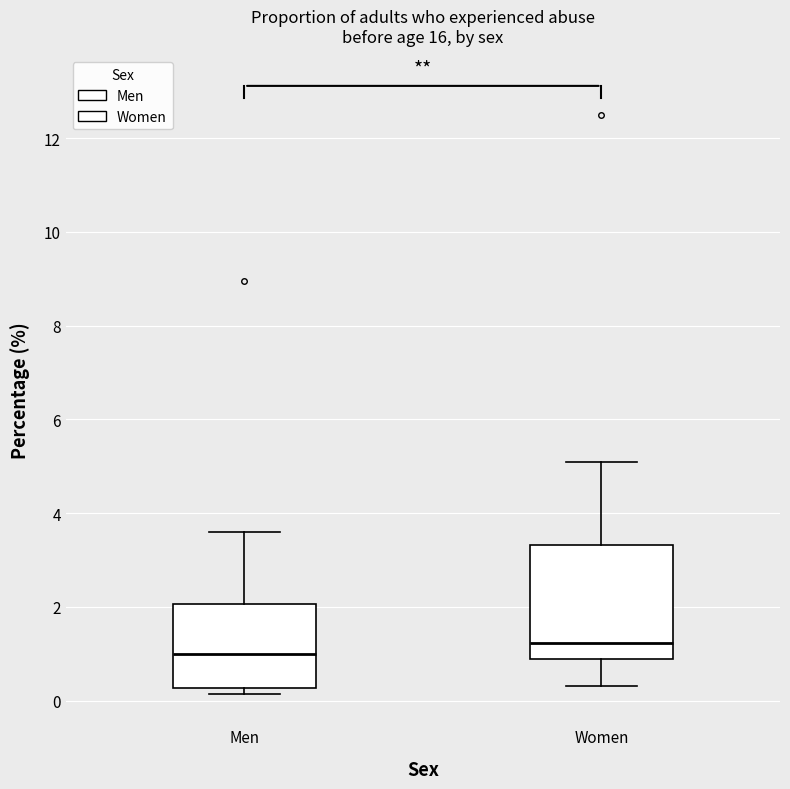

Where does the lower whisker of the box for Women end on the y-axis? The values are not printed on the chart, so give them approximately, as read against the axis.

0.4